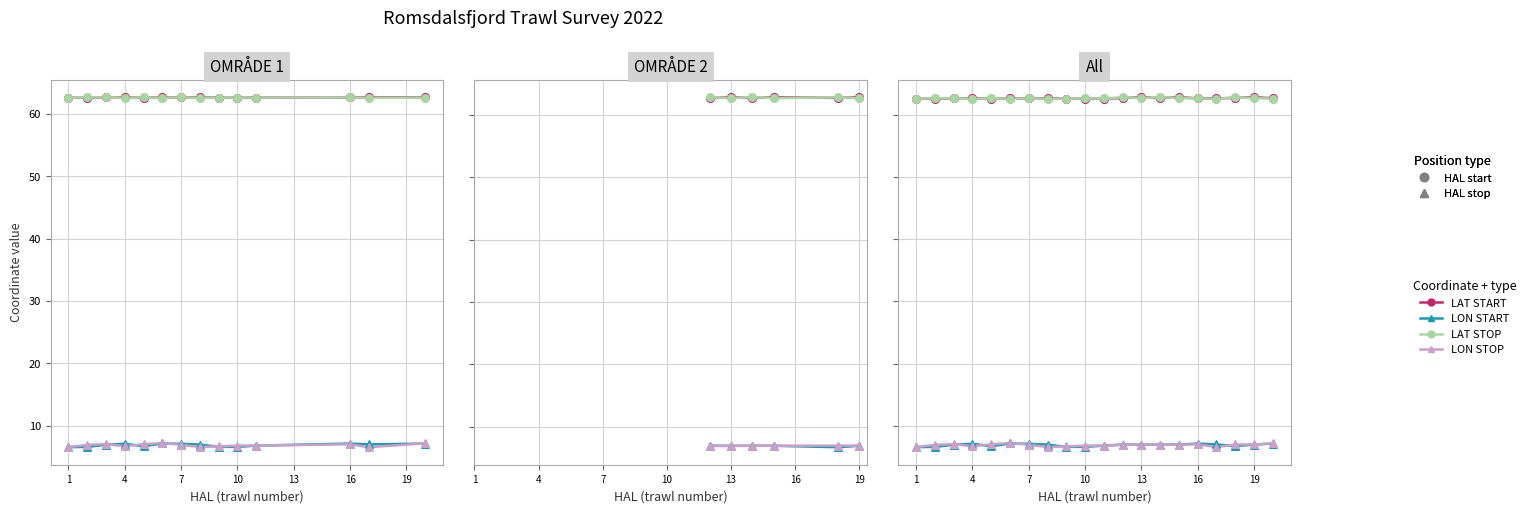

What are all the series names shown in the legend?

LAT START, LON START, LAT STOP, LON STOP